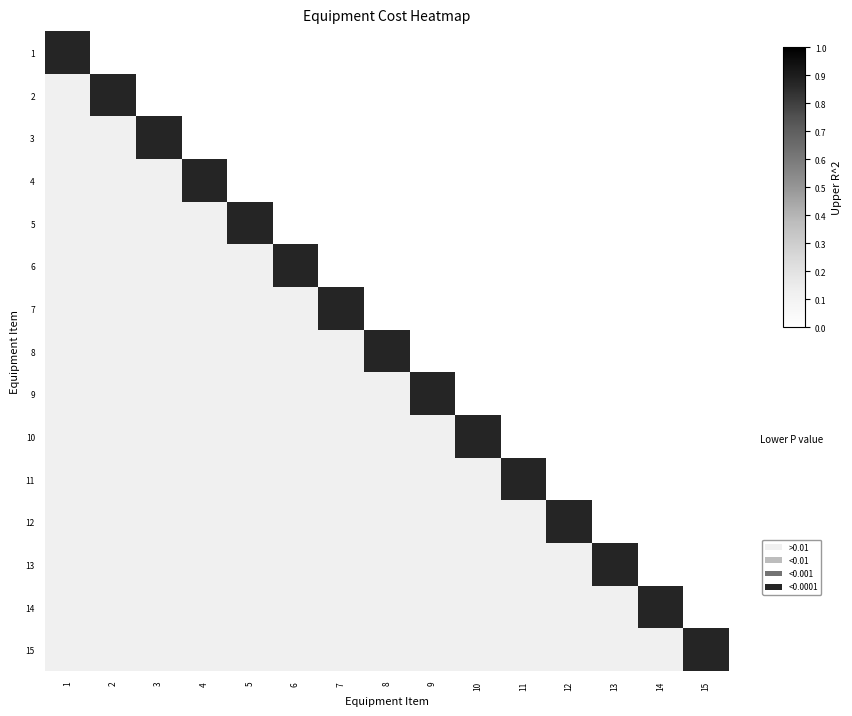

At how many categories does at least one series exceed 0?

15